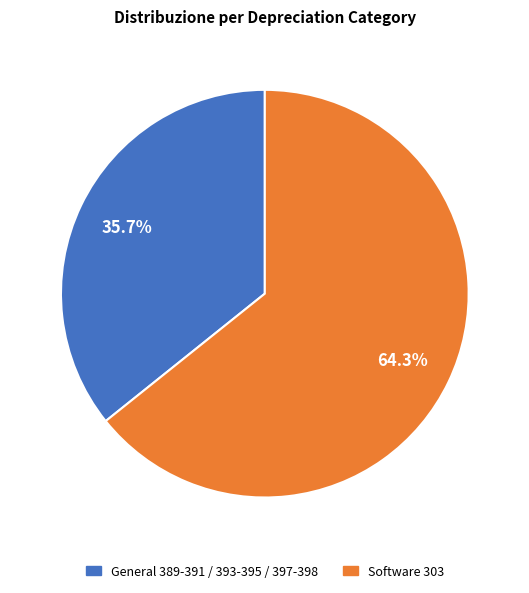

How many slices are in this pie chart?

2